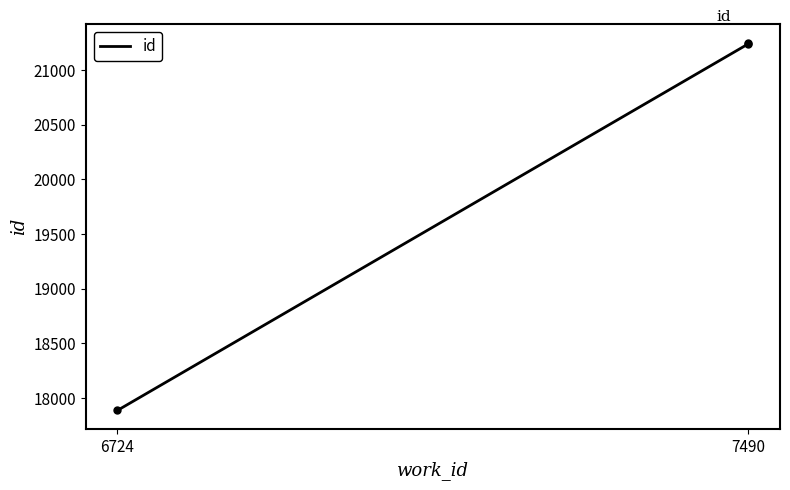

What is the value of the 1st point from the left?

17887